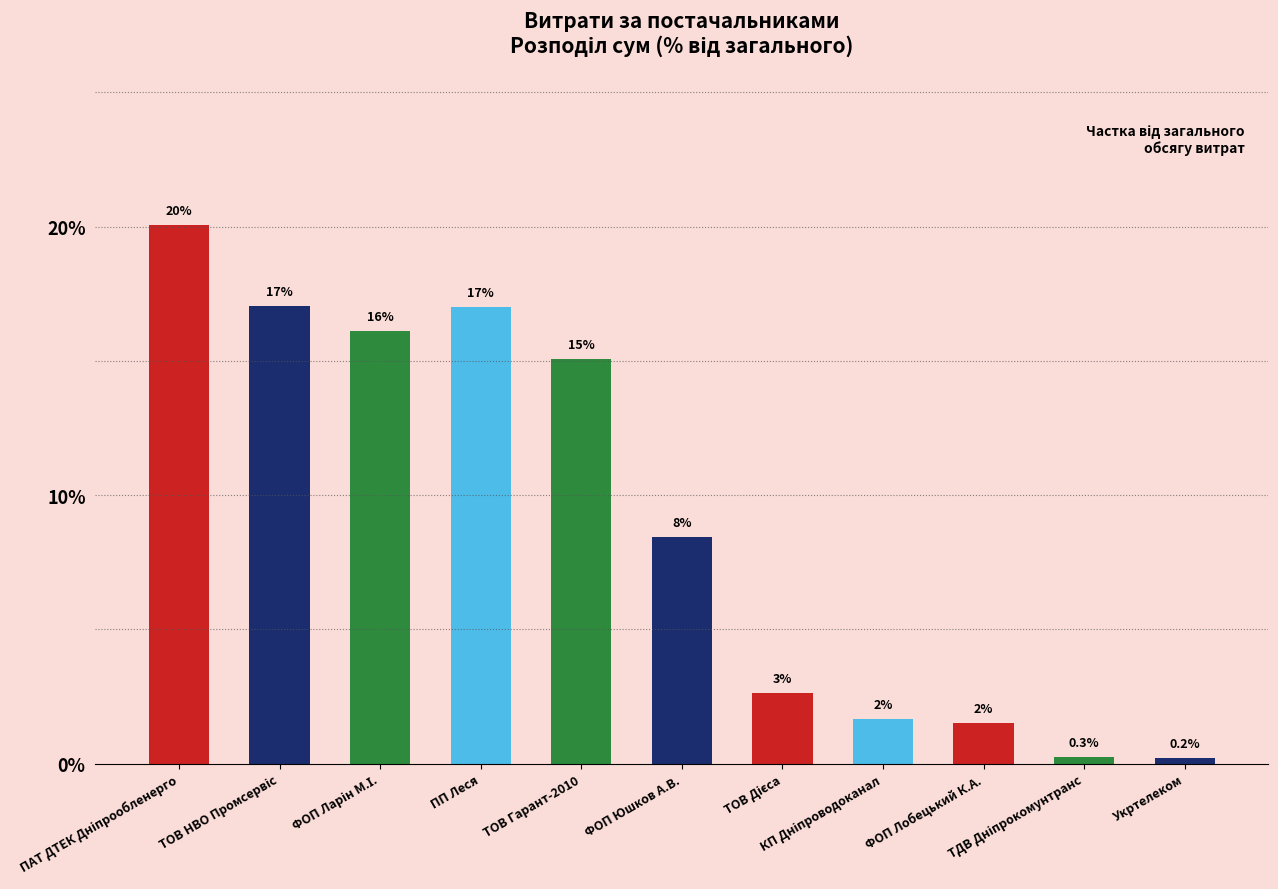

How many bars are there in total?

11